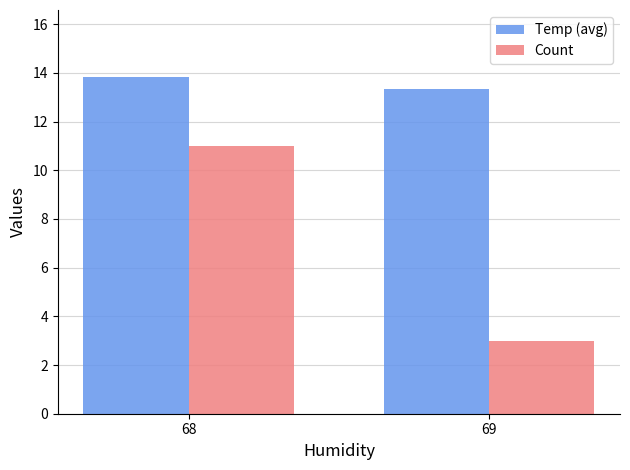

Reading right to left, what are all the values shown in this chart?

Temp (avg): 69=13.3	68=13.8
Count: 69=3.0	68=11.0